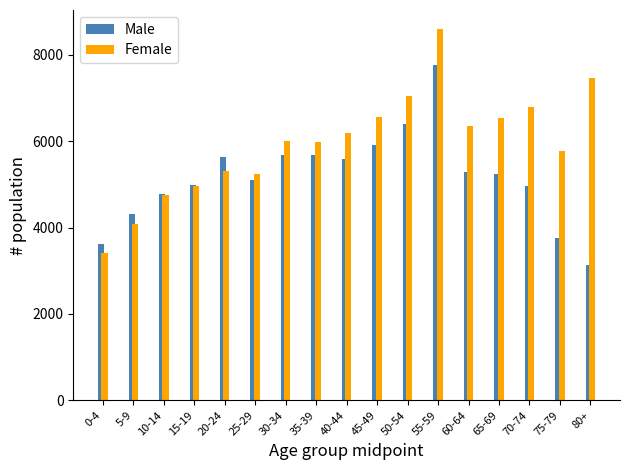

The value of Male at 80+ is 3126. True or false?

True